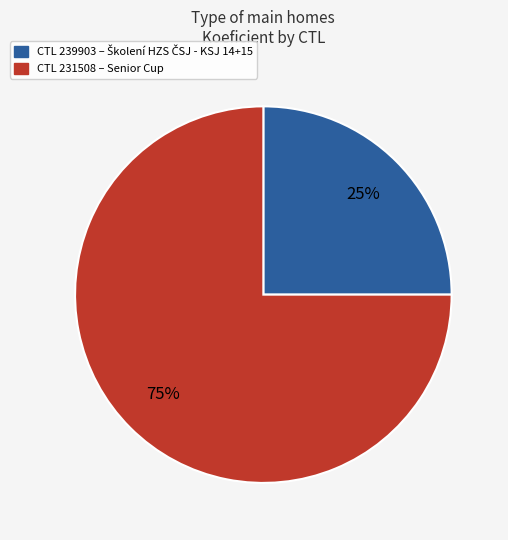

How many segments does this pie chart have?

2